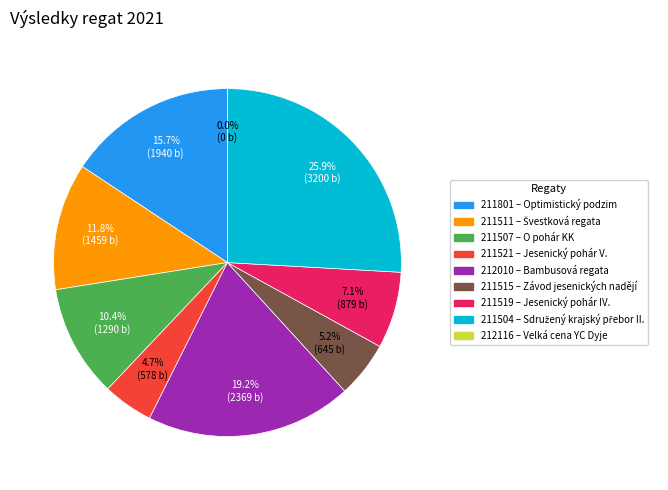

Which category has the biggest portion of the pie?

211504